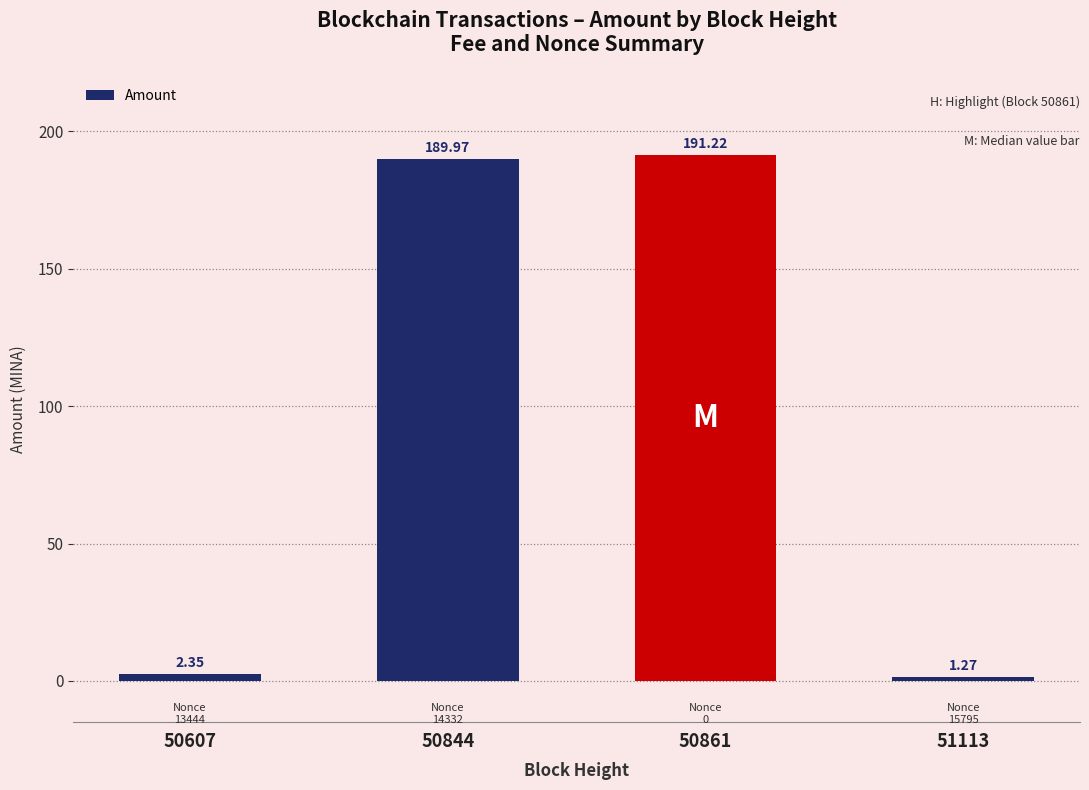

What is the change in value from 50607 to 50861?

+188.9